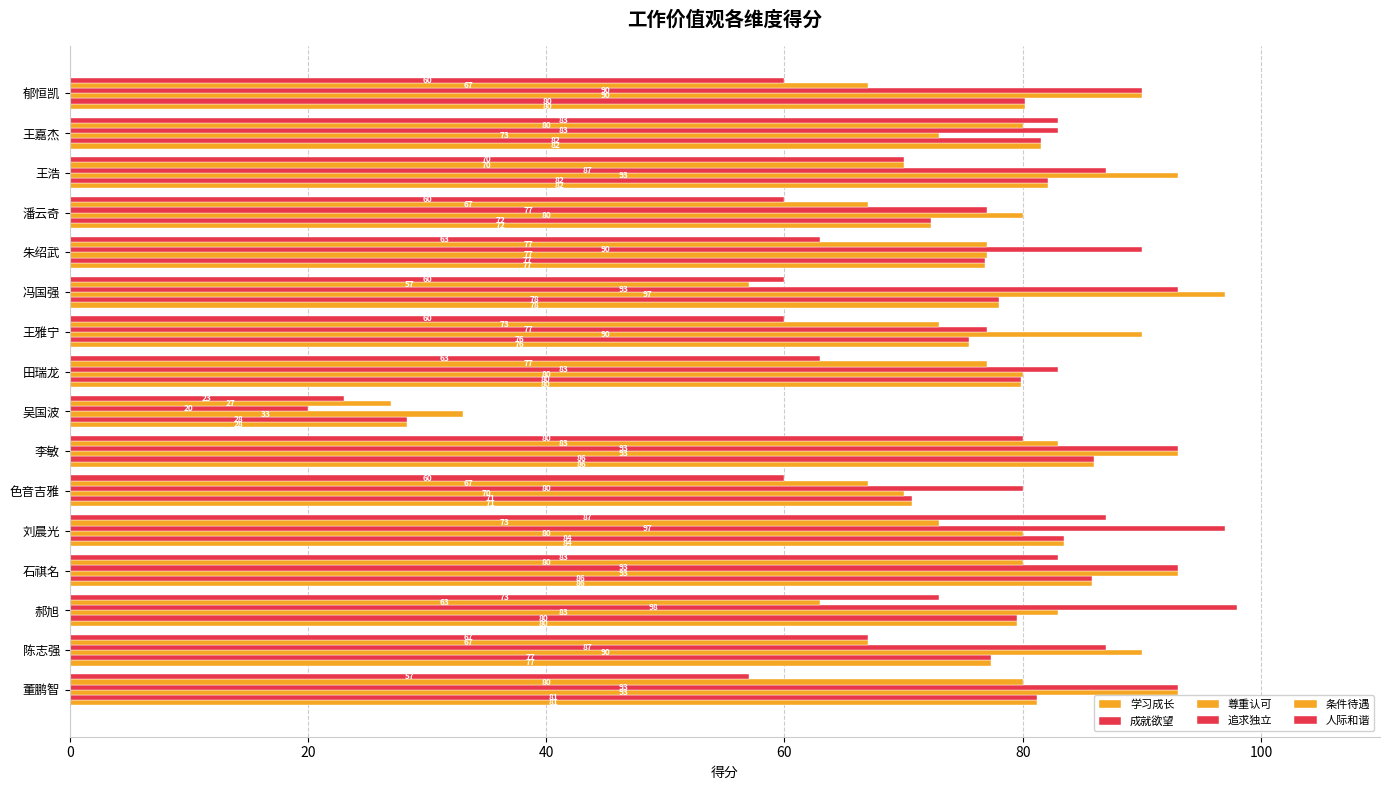

How many distinct data groups are displayed?

6